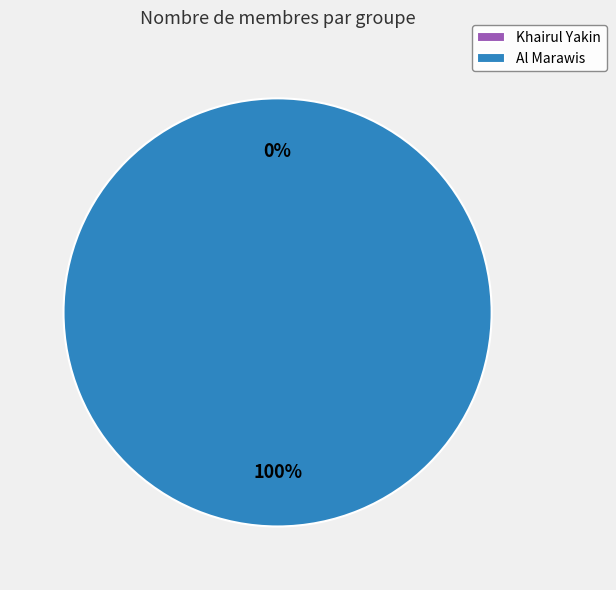

Which category accounts for the majority?

Al Marawis